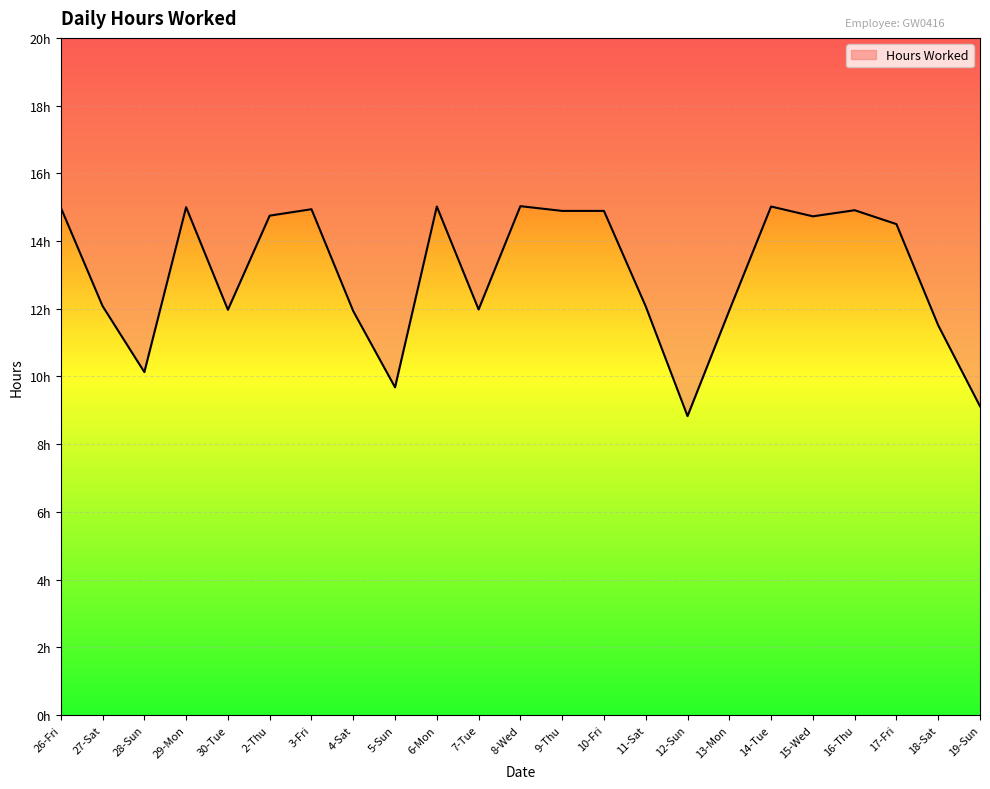

Is it true that the value at 10-Fri is 14.9?

True